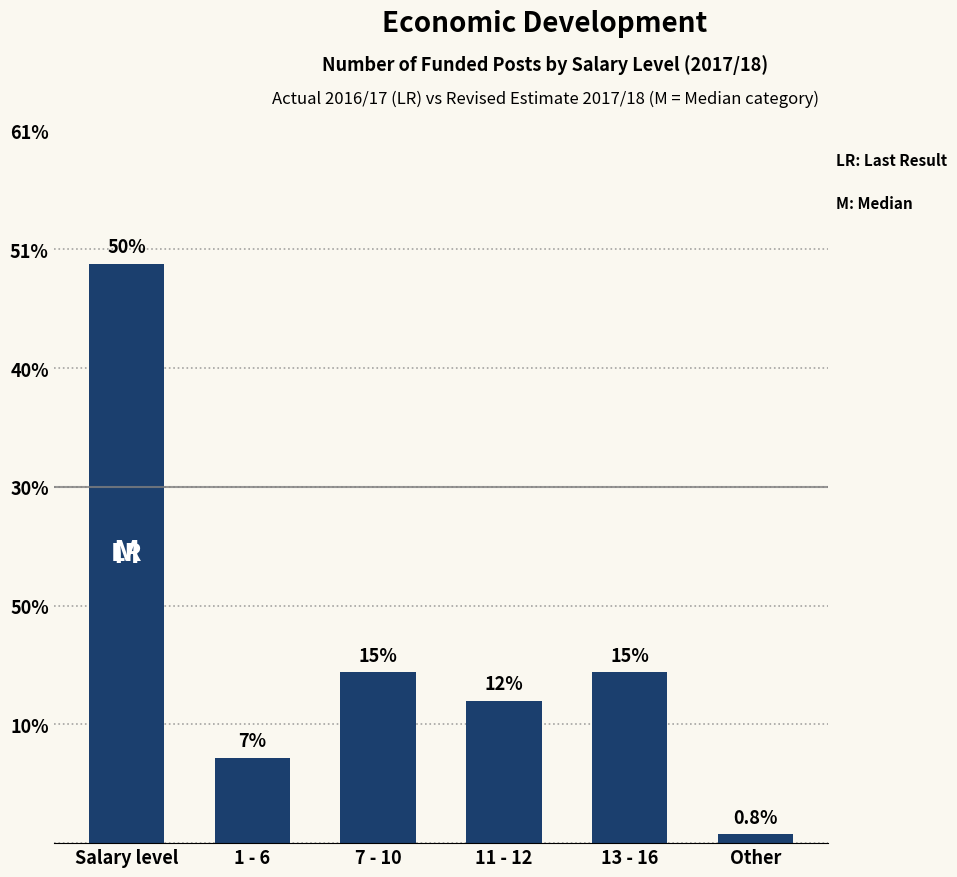

True or false: the data shows 19 at 13 - 16.

False